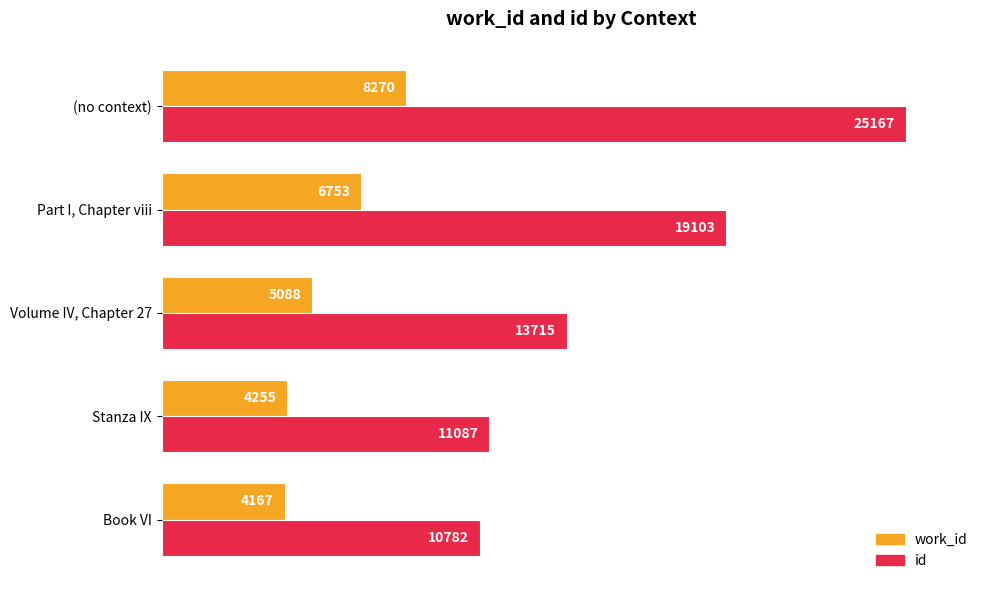

What are all the series names shown in the legend?

work_id, id